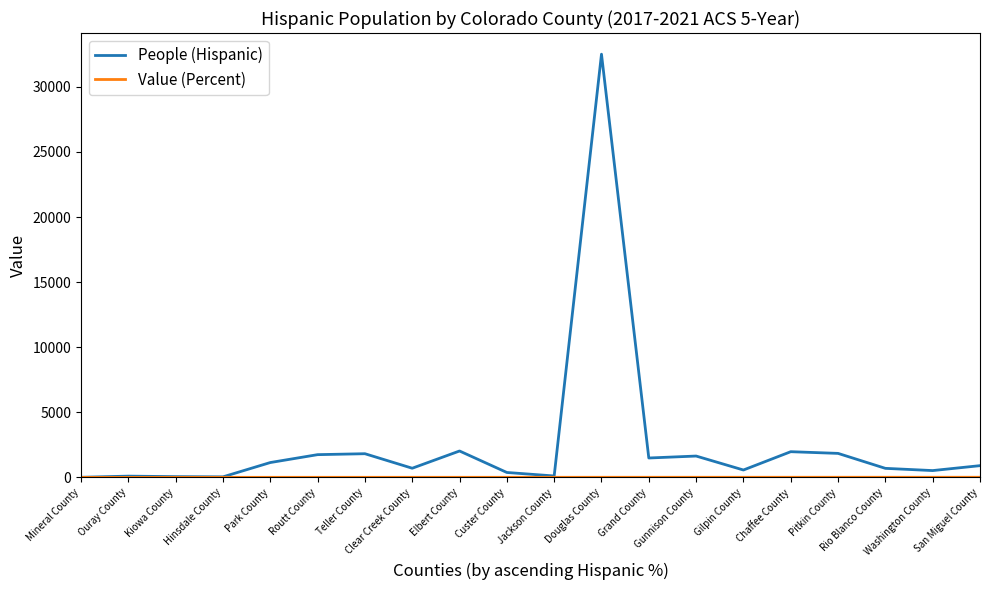

Count the number of data series in this chart.

2